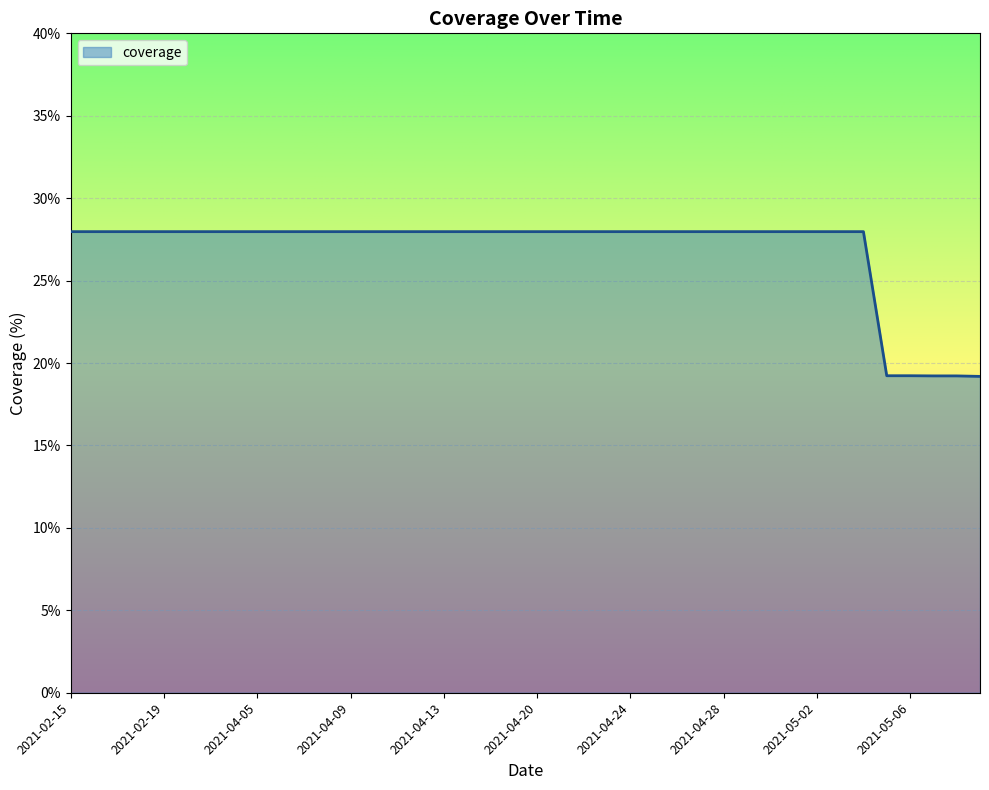

What is the maximum value shown in the chart?

28.0